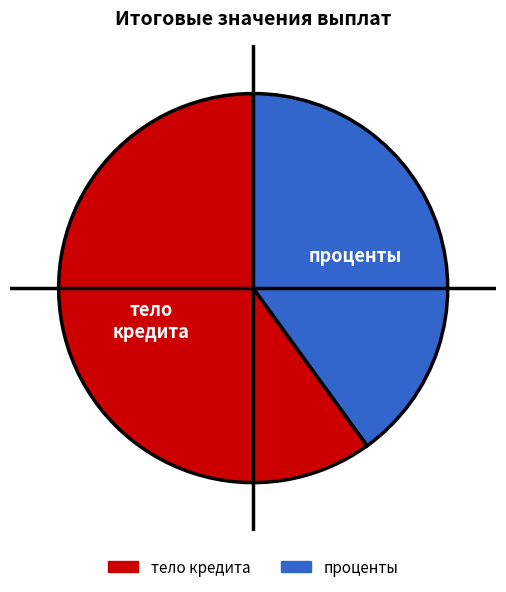

Is there any slice that represents more than half of the pie?

Yes